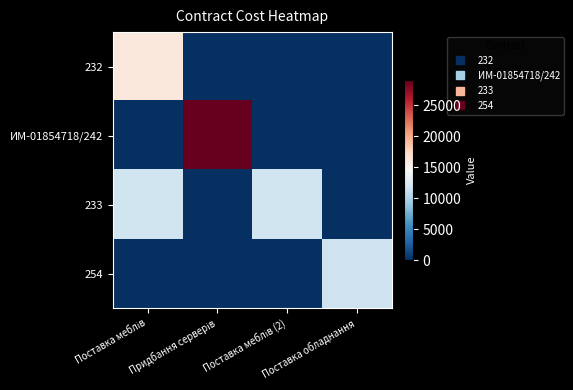

Which series has the largest total across all categories?

ИМ-01854718/242